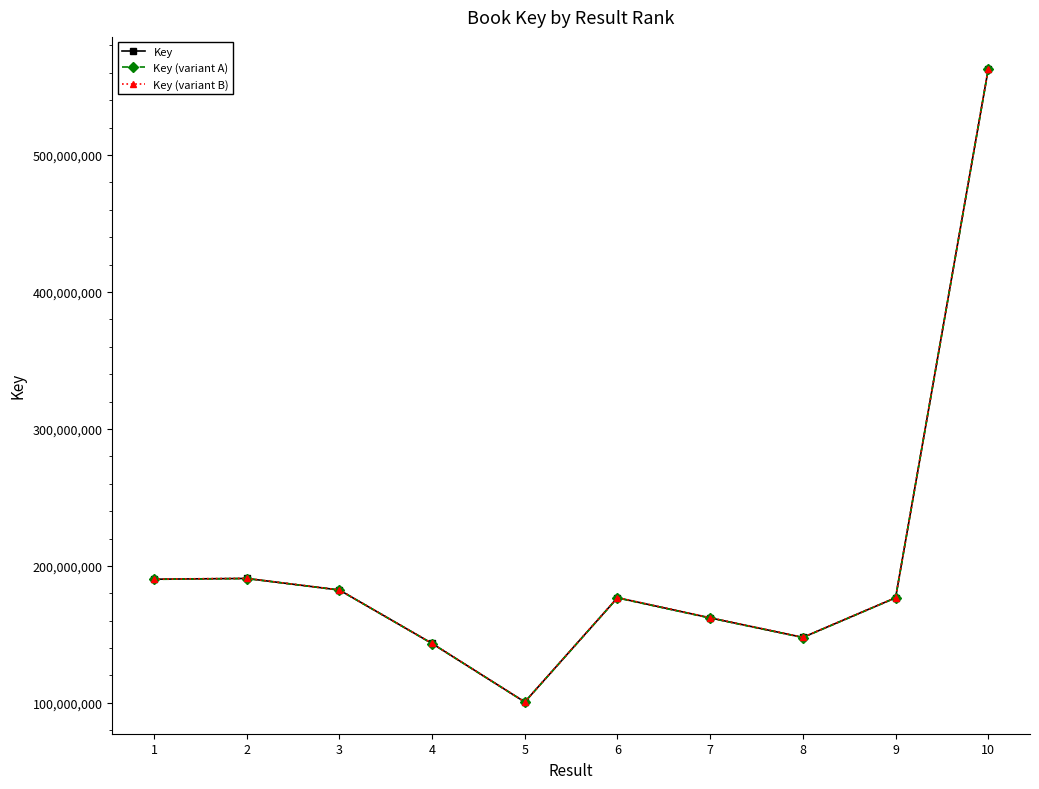

What is the sum of the Key values at 9 and 7?

338792600.0